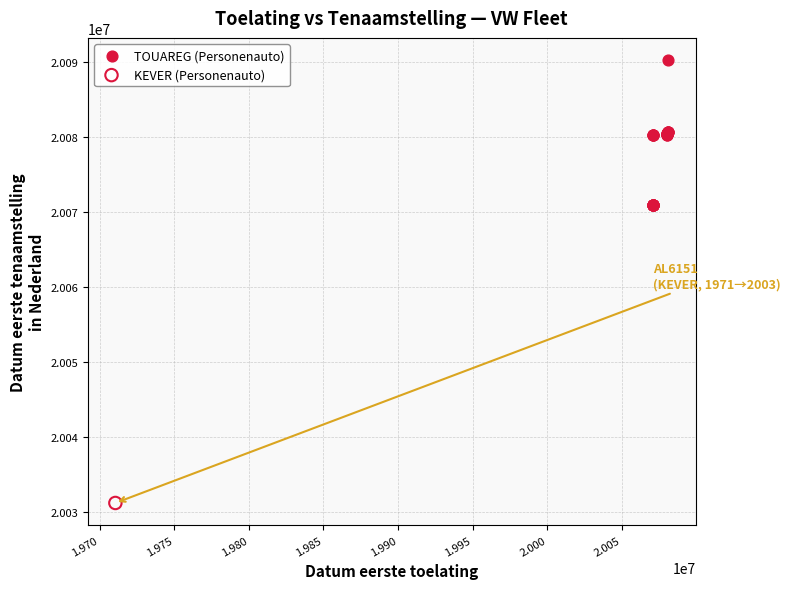

What are all the series names shown in the legend?

TOUAREG (Personenauto), KEVER (Personenauto)